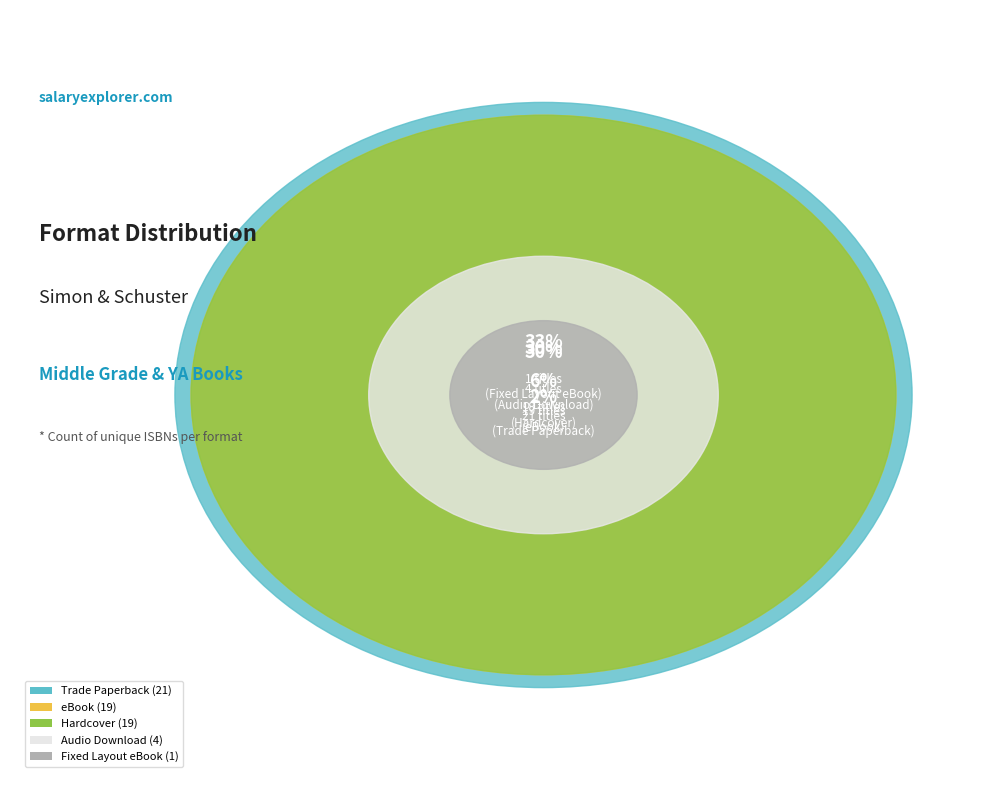

What percentage is the eBook slice, to the nearest percent?

30%